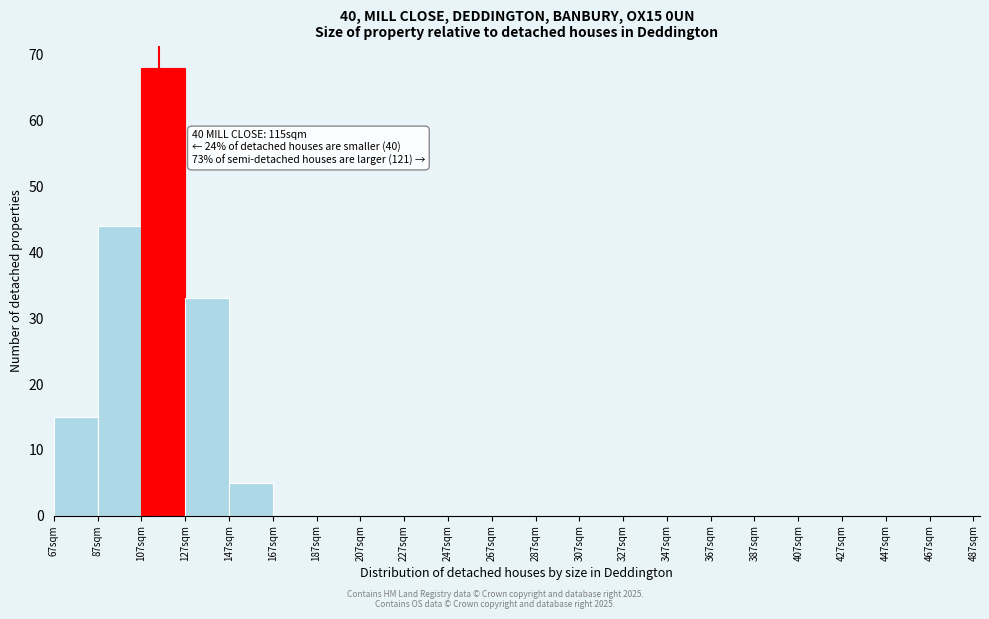

Which range on the x-axis has the tallest bar?

107 to 127